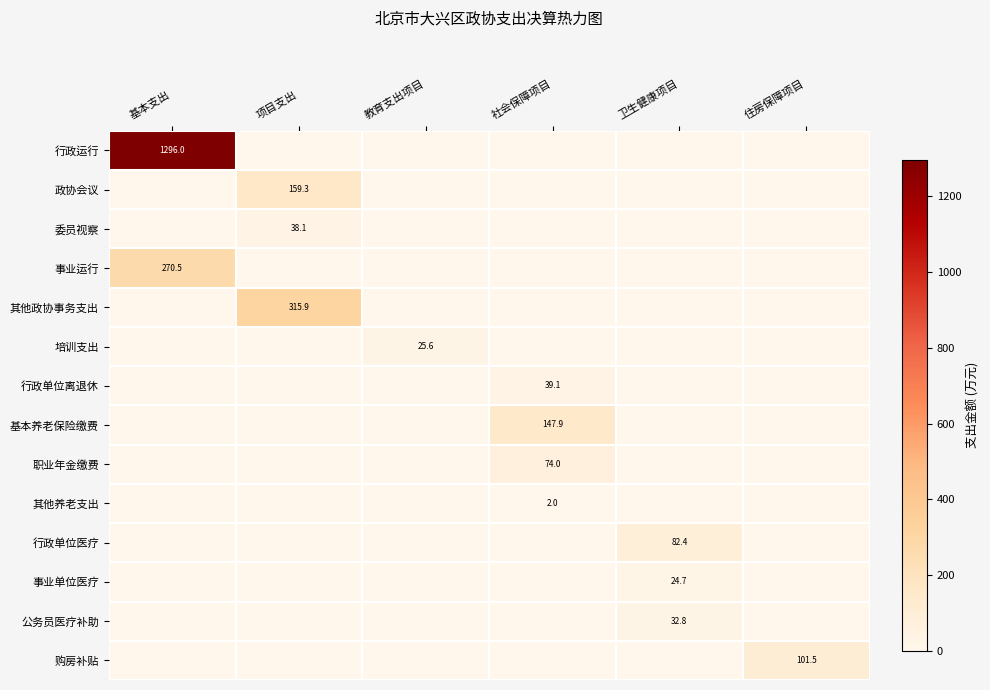

At 教育支出项目, list the series in order from largest to smallest.

培训支出, 行政运行, 政协会议, 委员视察, 事业运行, 其他政协事务支出, 行政单位离退休, 基本养老保险缴费, 职业年金缴费, 其他养老支出, 行政单位医疗, 事业单位医疗, 公务员医疗补助, 购房补贴